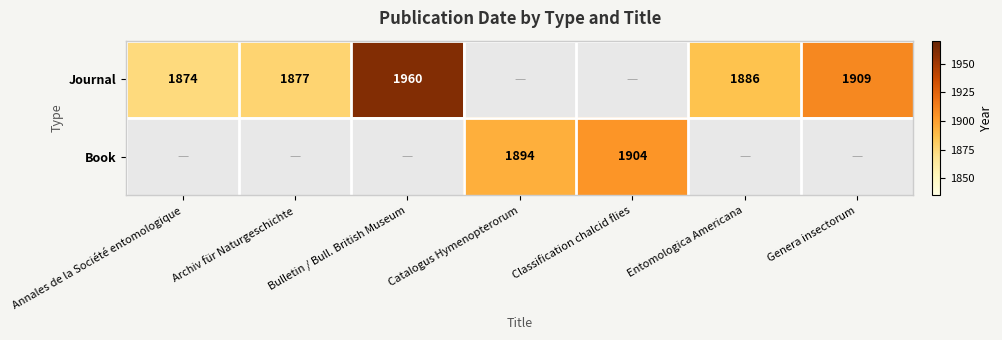

True or false: Journal has a value of 909 at Annales de la Société entomologique.

False